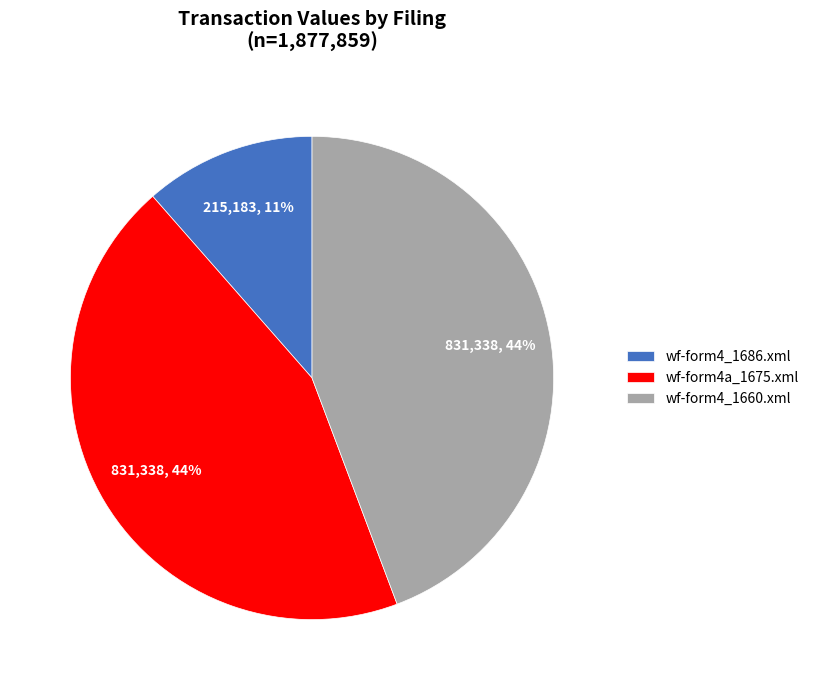

Which has a higher value, wf-form4_1660.xml or wf-form4_1686.xml?

wf-form4_1660.xml